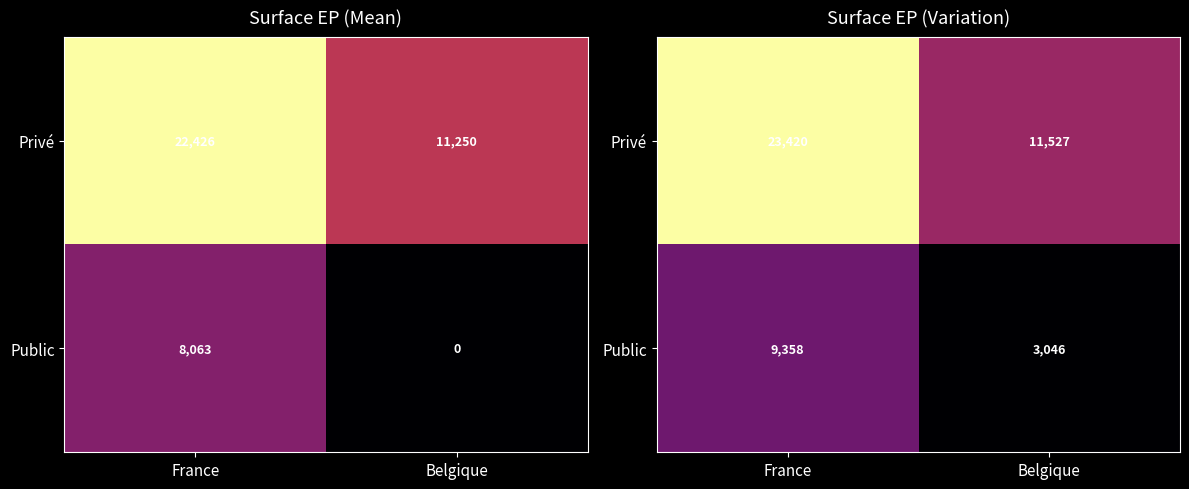

List the series in order of their peak value, highest first.

Privé, Public